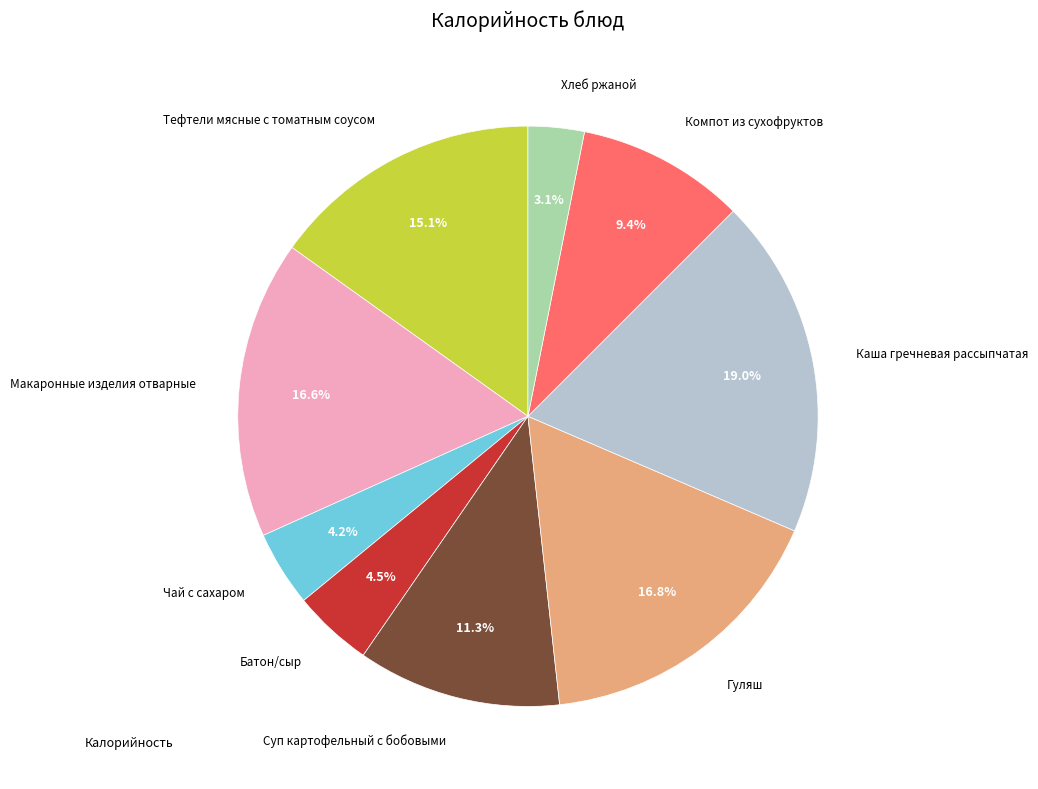

To the nearest percent, what is the difference between the largest and smallest slice percentages?

16%